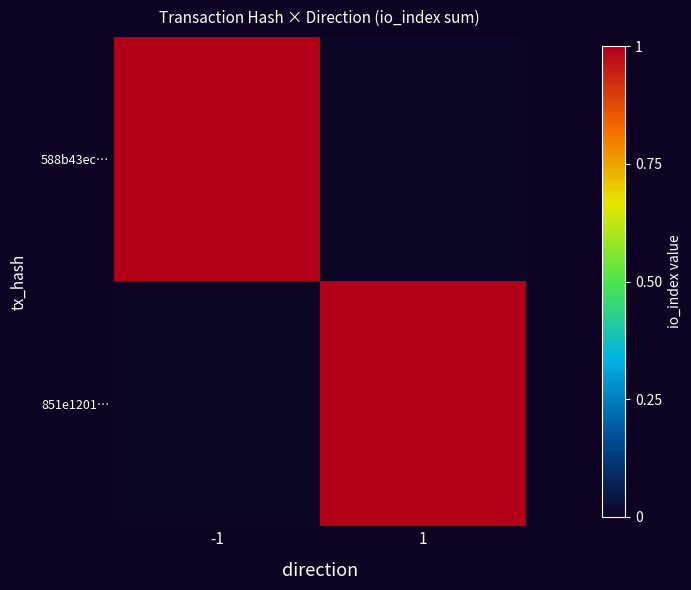

How many distinct data groups are displayed?

2